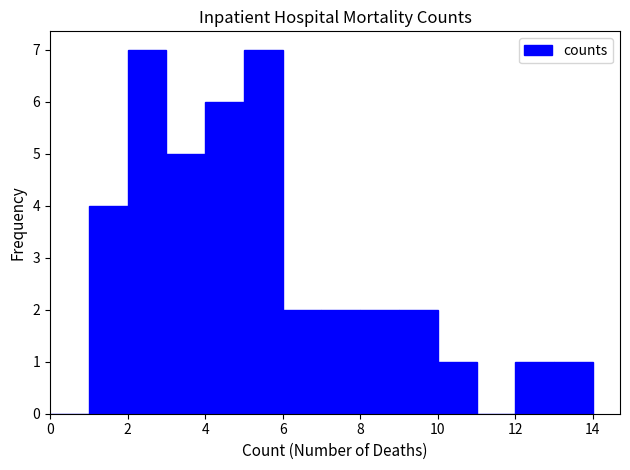

What is the height of the bar covering 4 to 5 on the x-axis? The values are not printed on the chart, so give them approximately, as read against the axis.

6